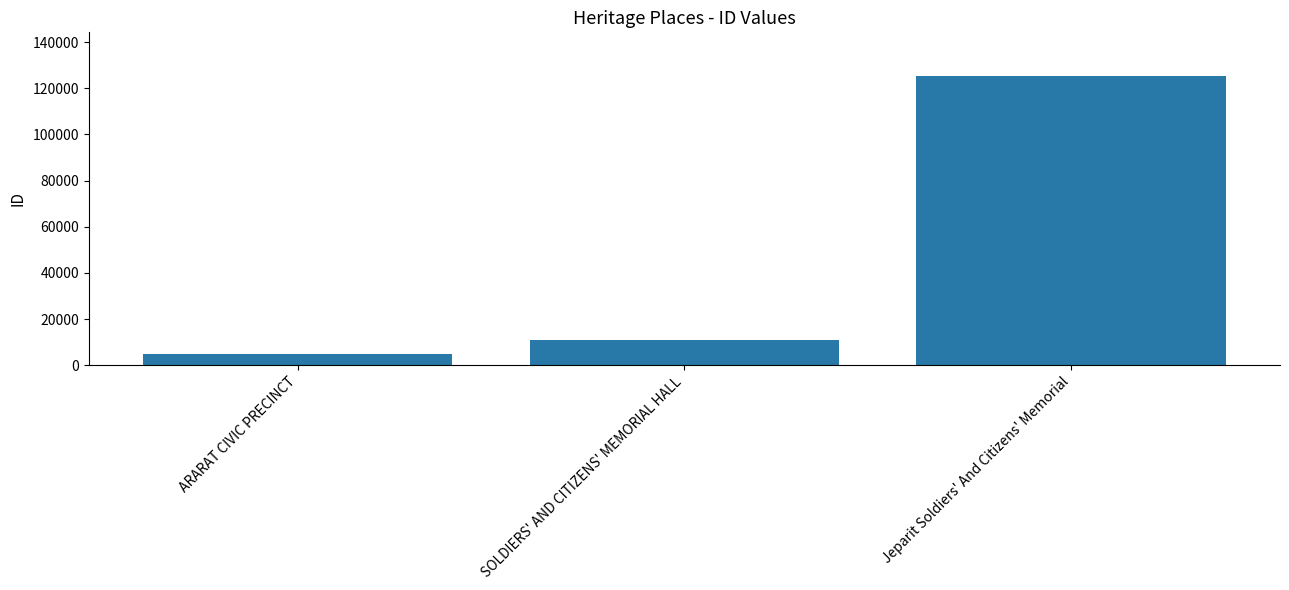

At which label is the value closest to 65130?

SOLDIERS' AND CITIZENS' MEMORIAL HALL